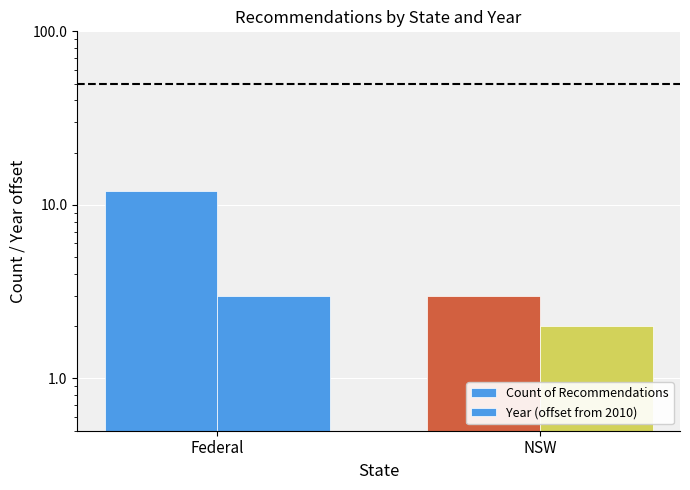

Rank the series by their maximum value, from highest to lowest.

Count of Recommendations, Year (offset from 2010)